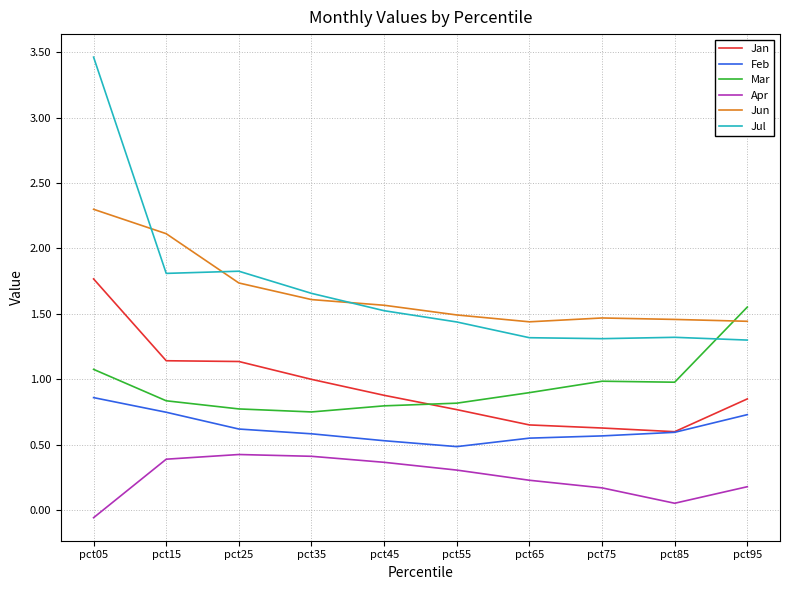

True or false: Feb has more than 2 interior local peaks.

False